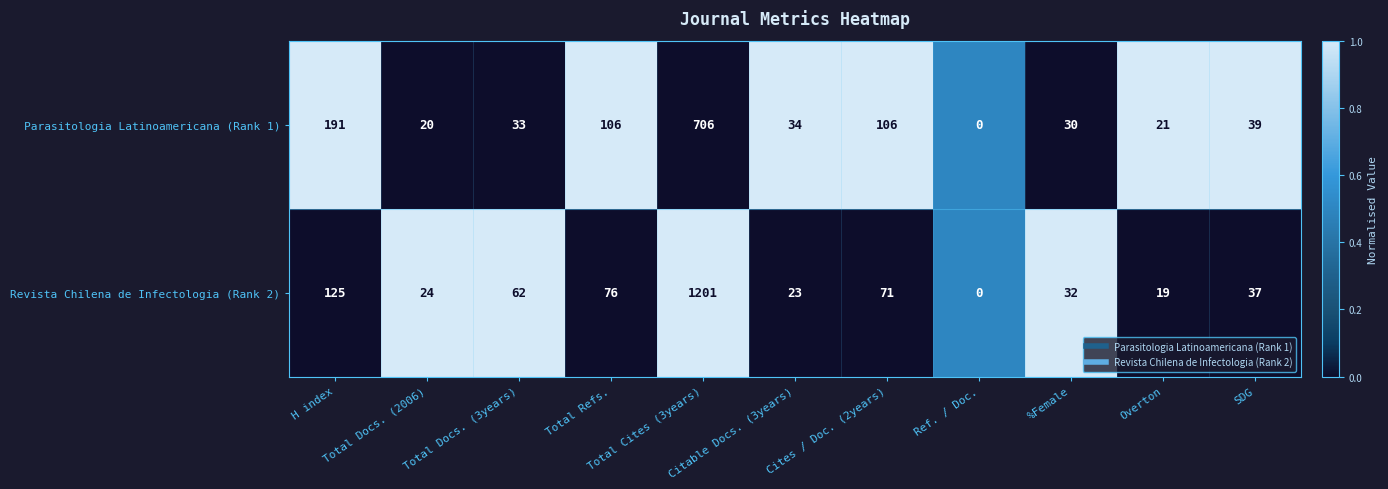

Which series has the widest spread of values?

Revista Chilena de Infectologia (Rank 2)